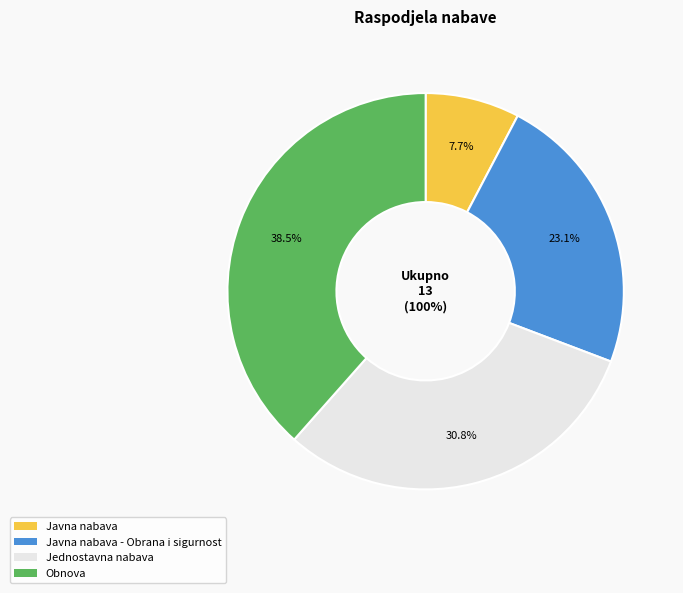

How many segments does this pie chart have?

4